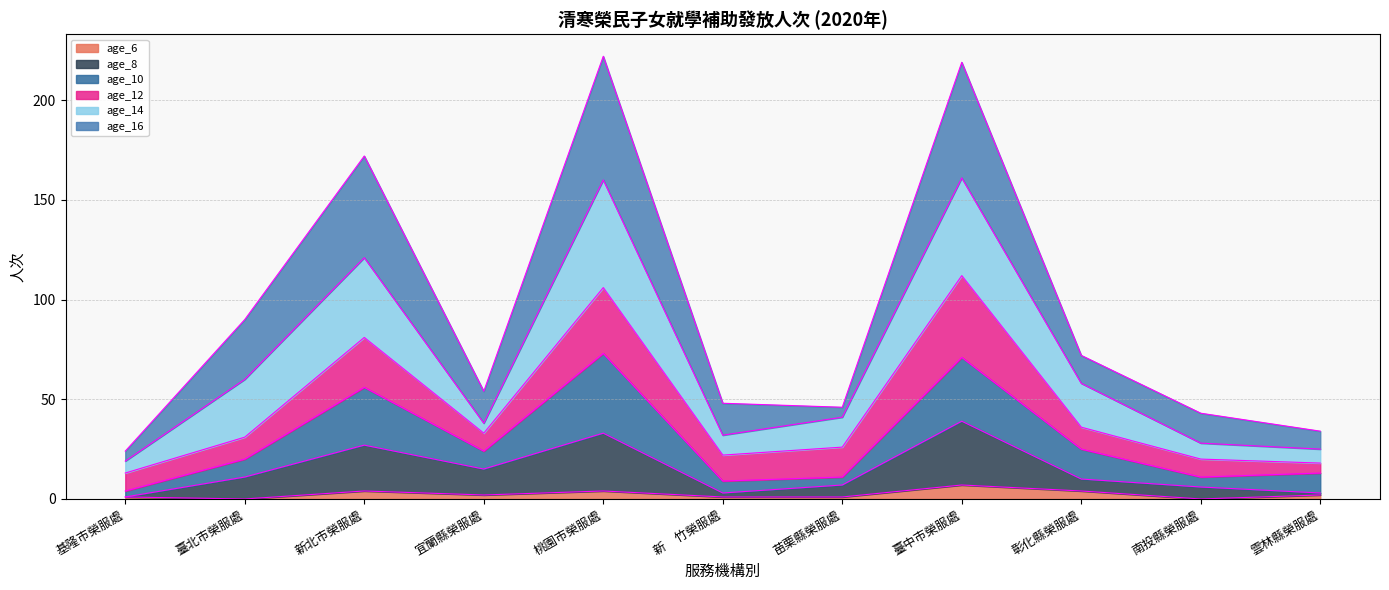

Which series has the largest total across all categories?

age_16